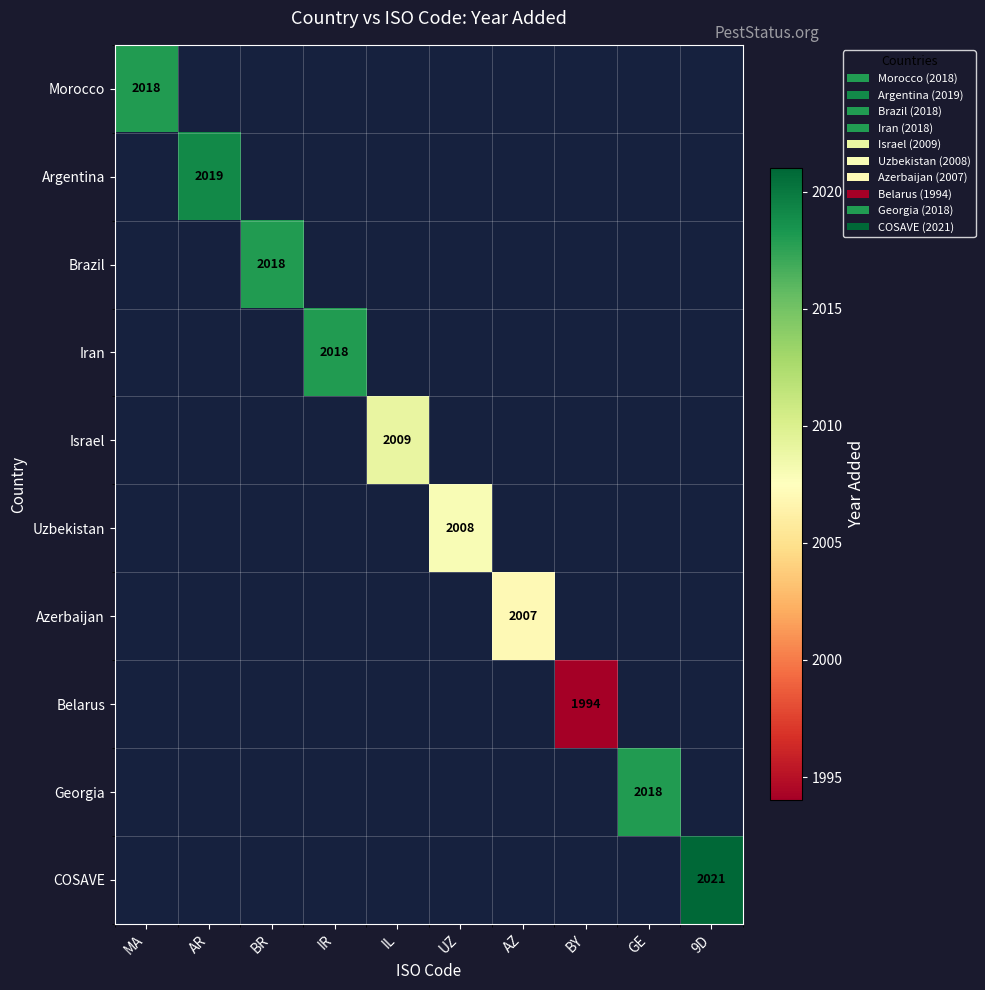

Is it true that Uzbekistan equals 3118 at UZ?

False